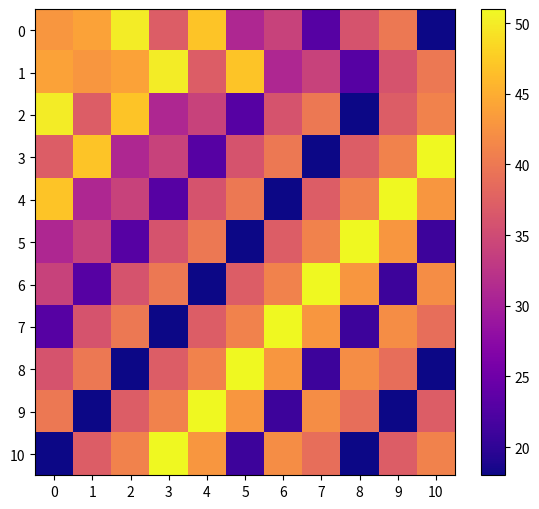

At 5, list the series in order from largest to smallest.

8, 1, 9, 7, 4, 6, 3, 0, 2, 10, 5